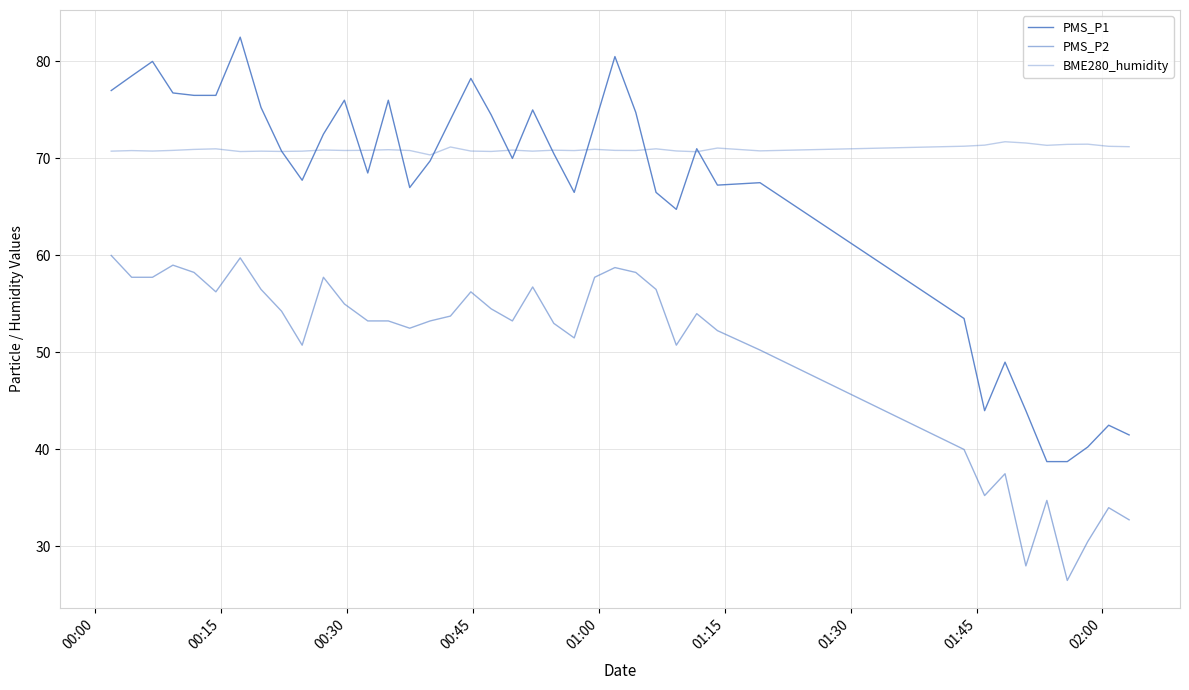

What is the average value of the PMS_P2 series?

50.3